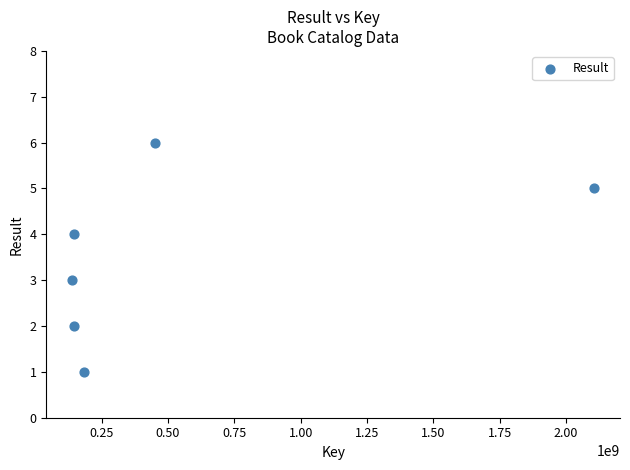

What is the range of Y values (max minus min)?

5